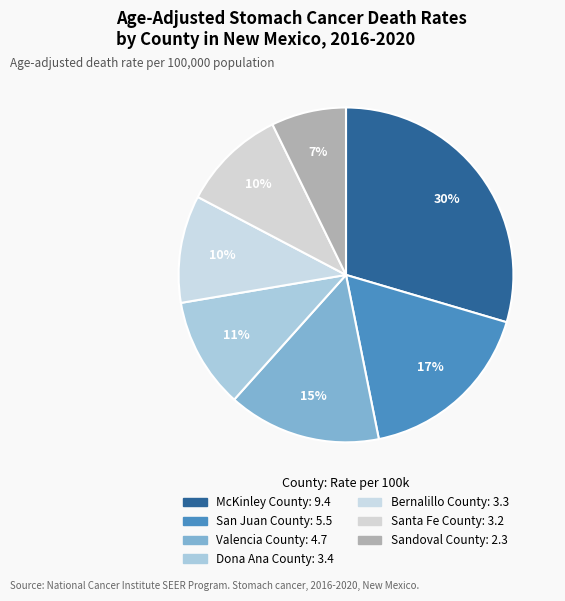

What is the smallest slice in the pie chart?

Sandoval County